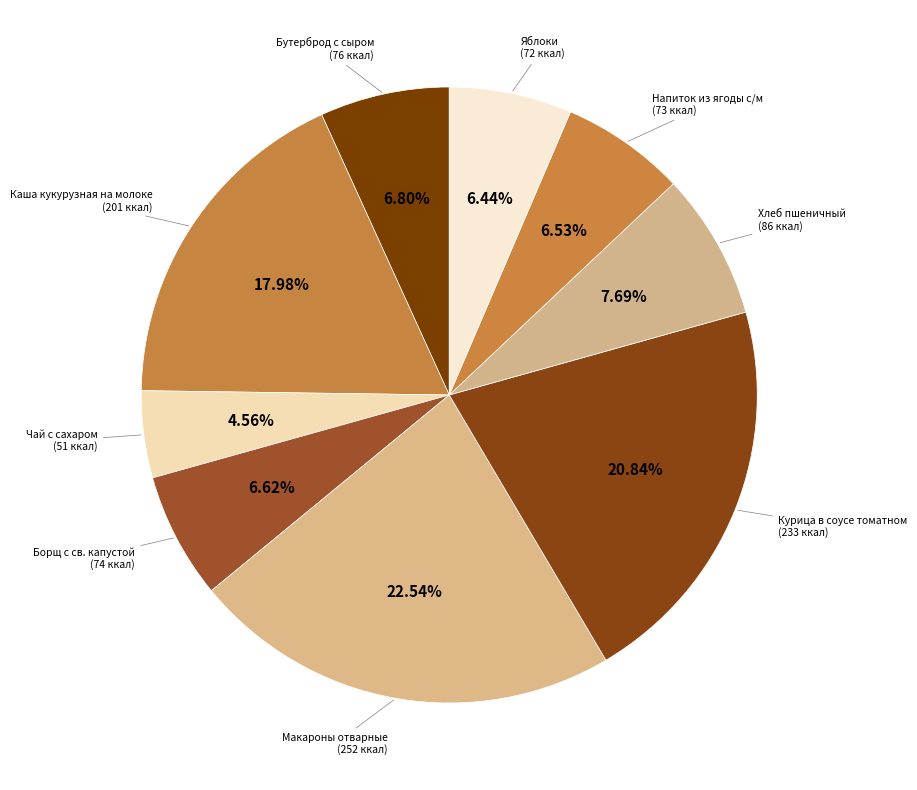

What percentage is the Напиток из ягоды с/м slice, to the nearest percent?

7%